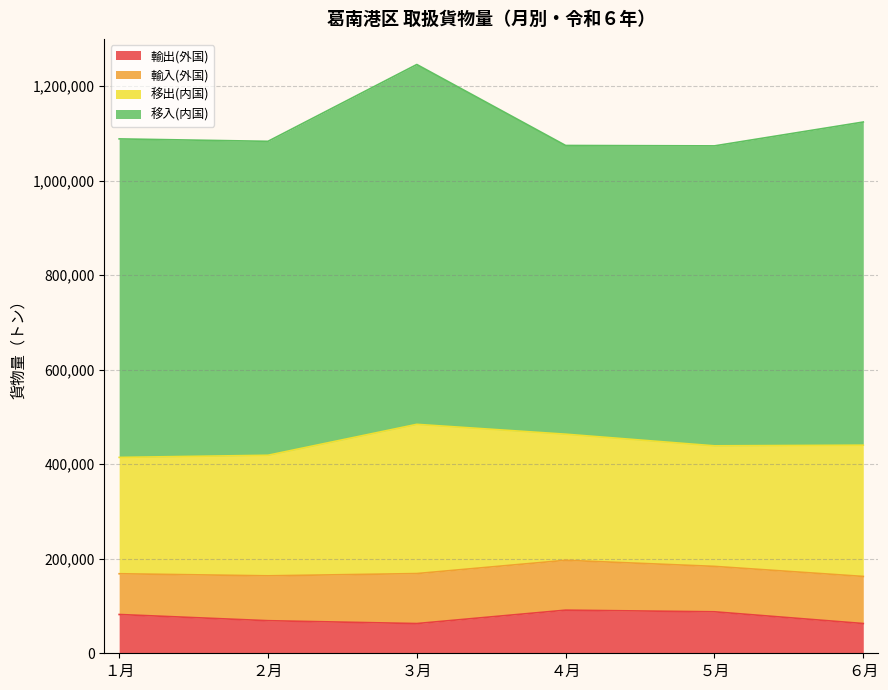

What position from the left is ５月?

5